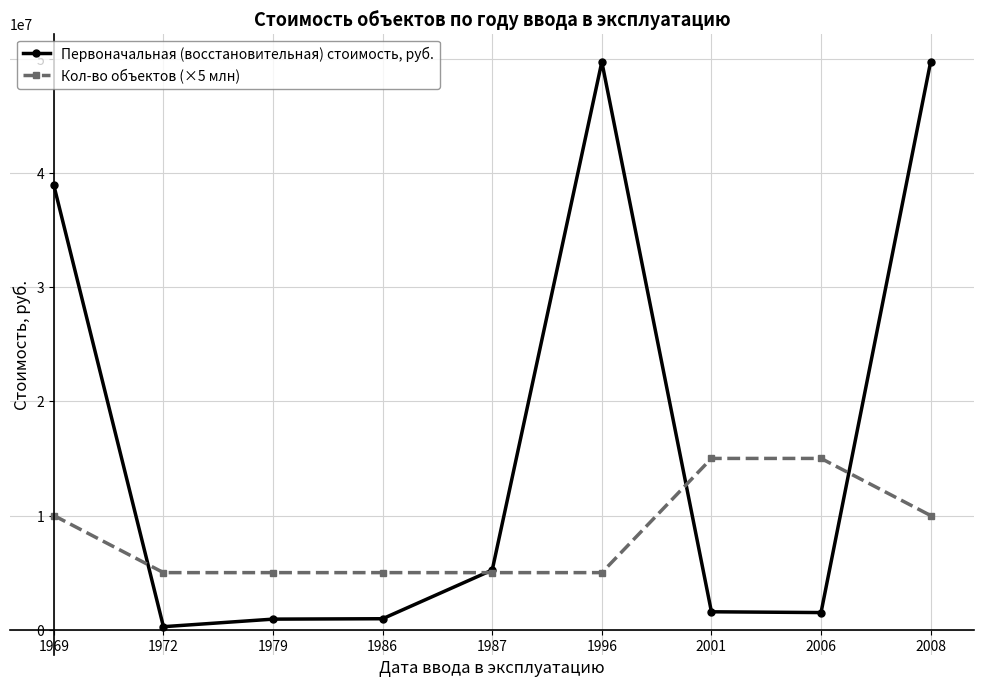

How many data points in Первоначальная (восстановительная) стоимость, руб. are above 1570734?

5